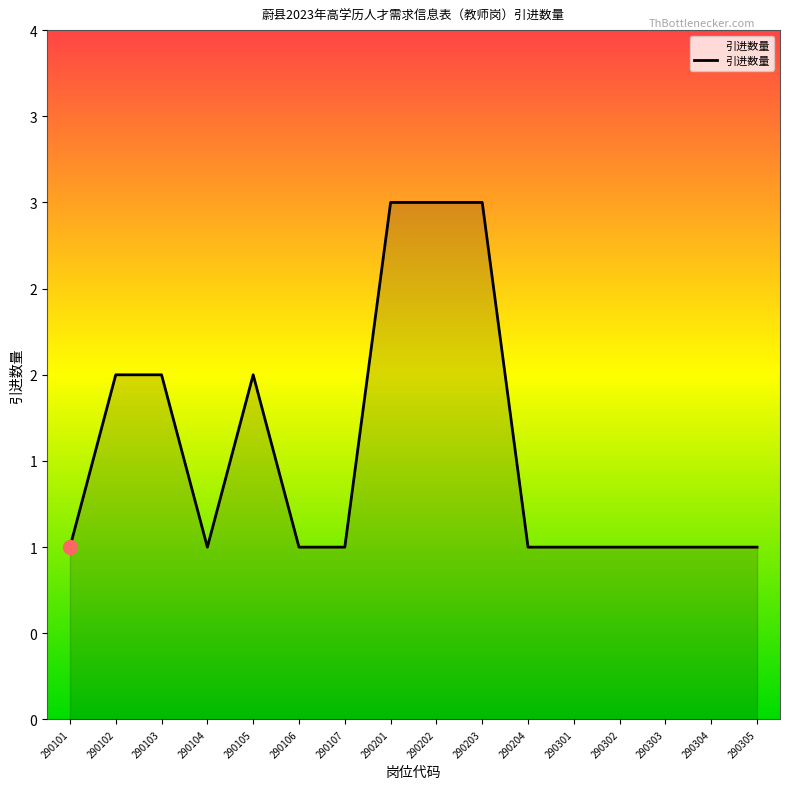

How many points are higher than both their immediate neighbors (excluding endpoints)?

1